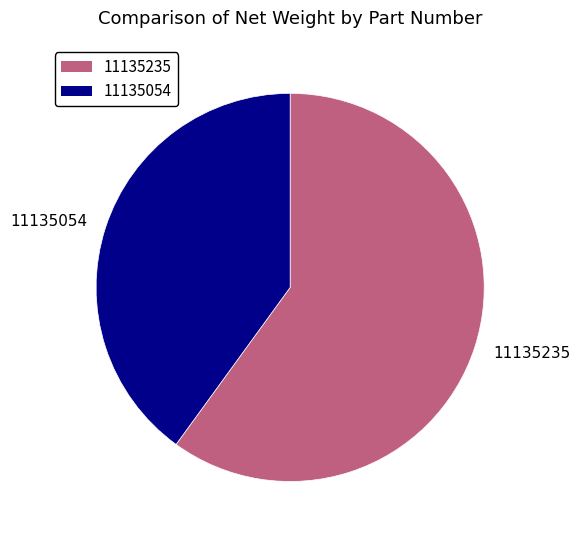

Which category accounts for the majority?

11135235